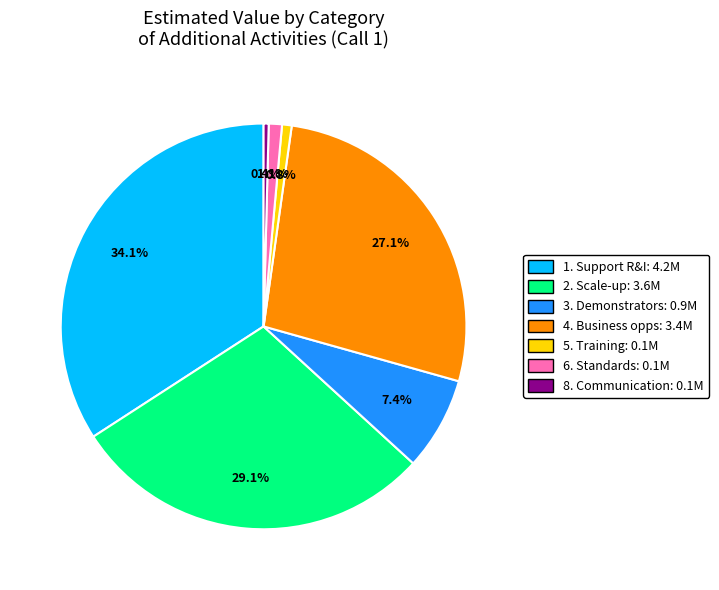

Does any single category account for the majority?

No